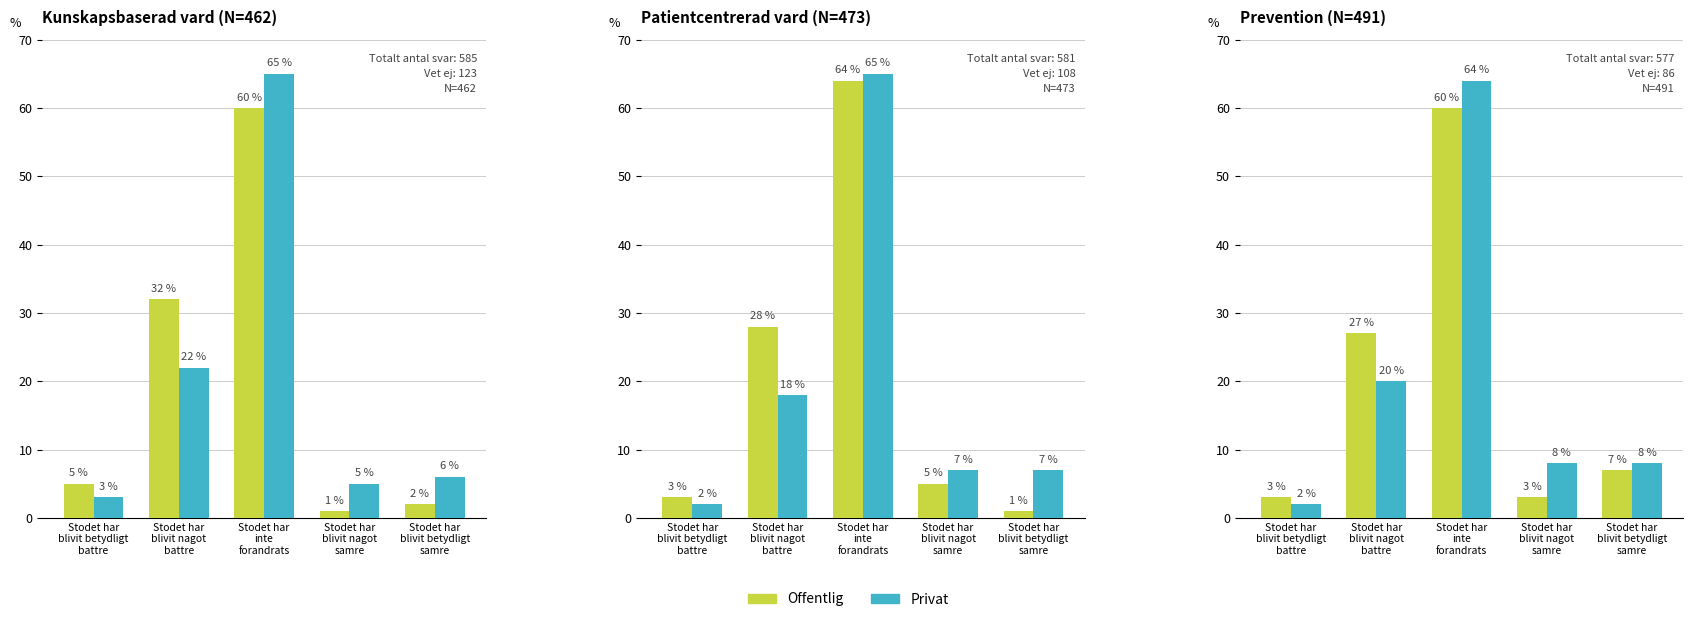

At Stodet har
blivit betydligt
battre, list the series in order from largest to smallest.

Offentlig, Privat